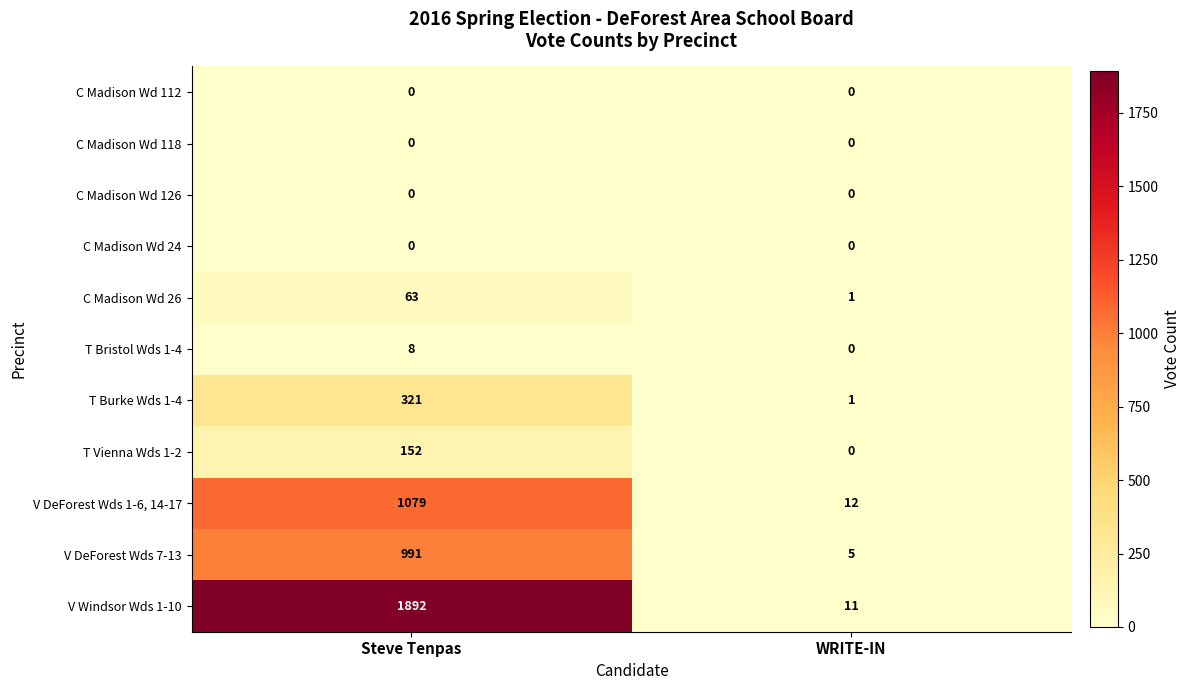

At which label does T Bristol Wds 1-4 reach its peak?

Steve Tenpas